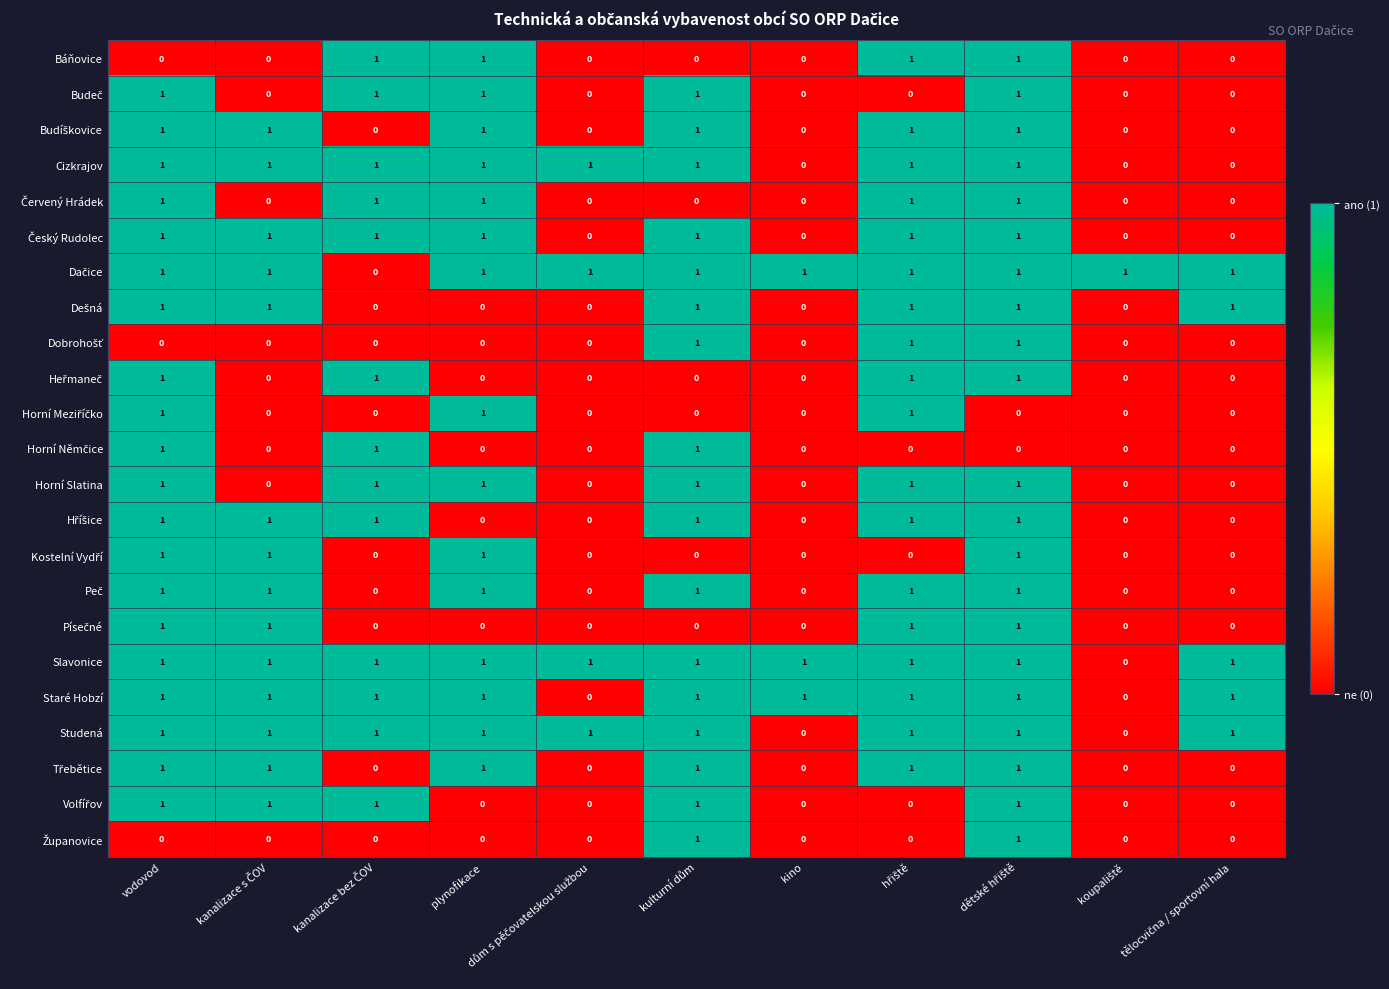

What is the total value across all series at vodovod?

20